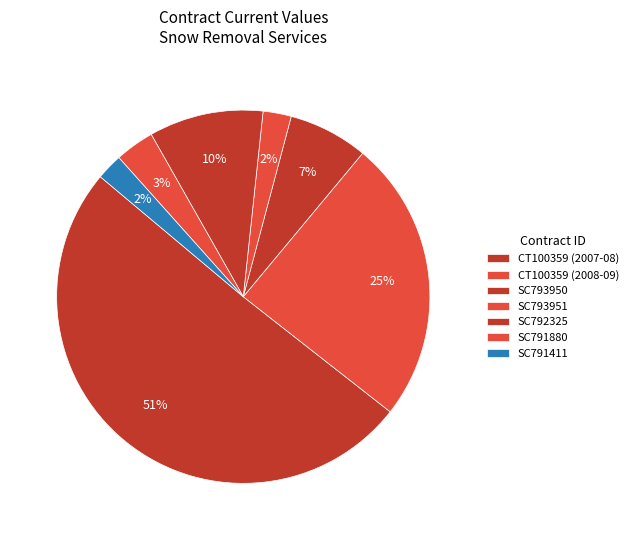

What percentage is NOT represented by CT100359 (2007-08)?

49.5%